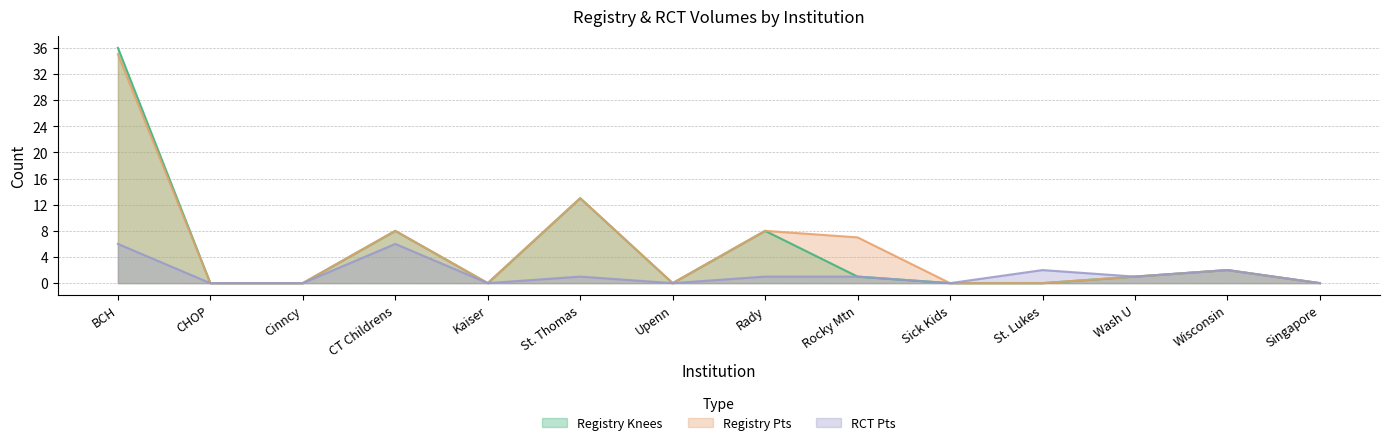

Reading left to right, extract all data points from this chart.

Registry Knees: 36	0	0	8	0	13	0	8	1	0	0	1	2	0
Registry Pts: 35	0	0	8	0	13	0	8	7	0	0	1	2	0
RCT Pts: 6	0	0	6	0	1	0	1	1	0	2	1	2	0